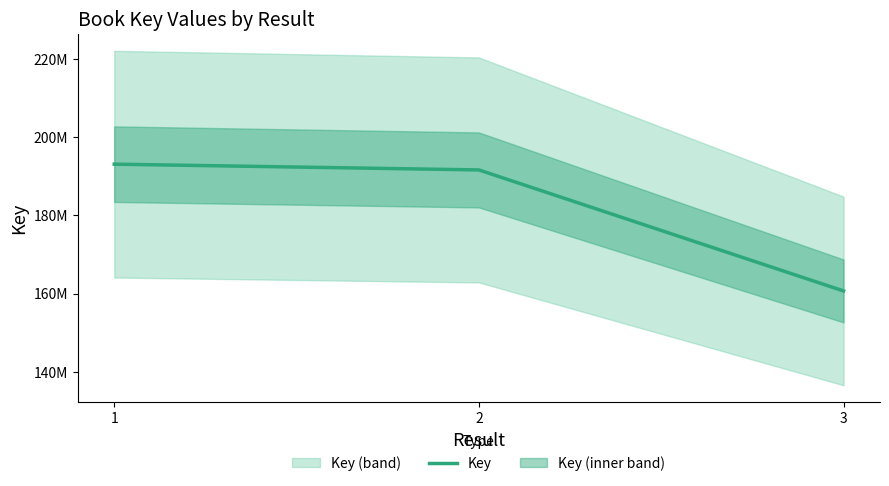

What is the value of the 3rd point from the left?

160695227